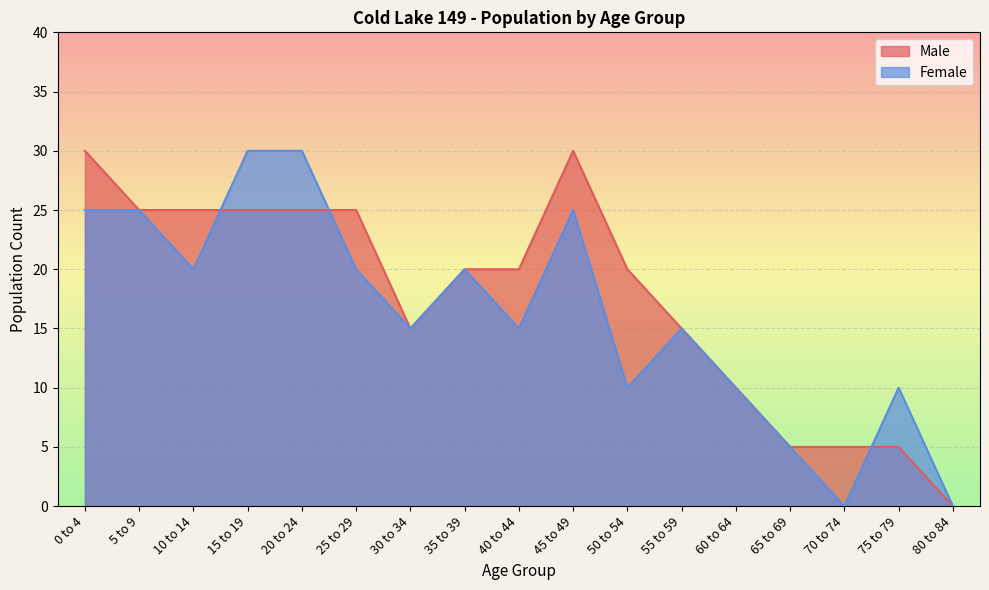

Between 35 to 39 and 60 to 64, which series saw the biggest shift?

Male